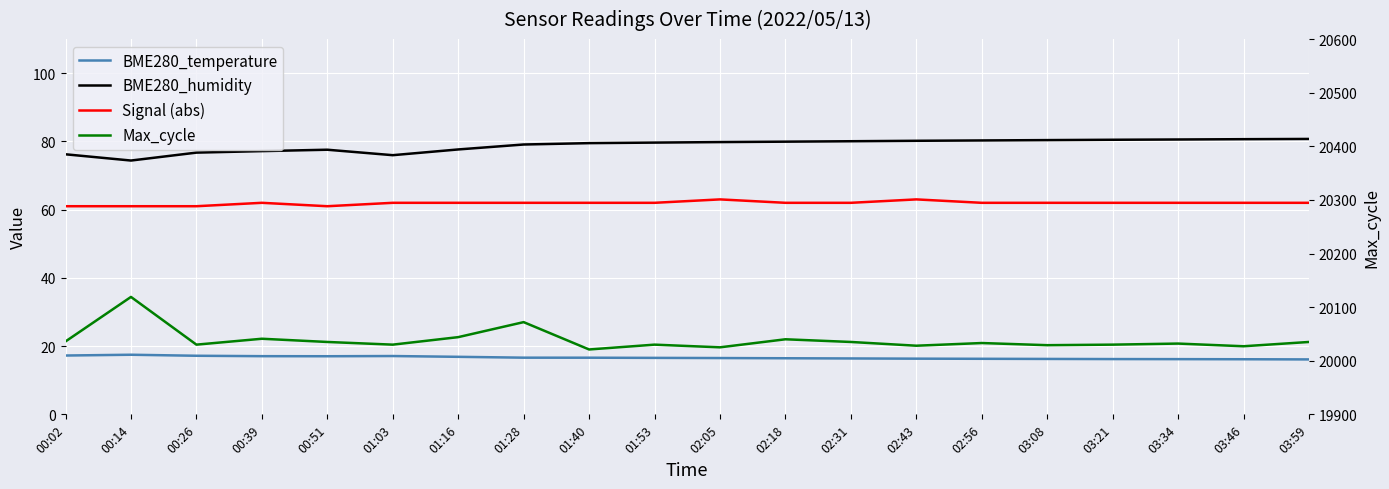

Count the number of categories in the chart.

20